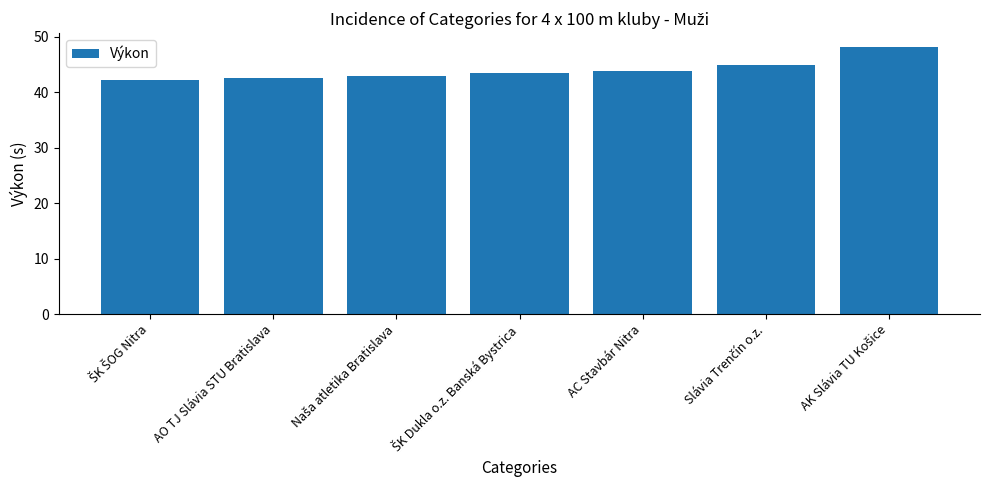

The value at AO TJ Slávia STU Bratislava is 67.1. True or false?

False